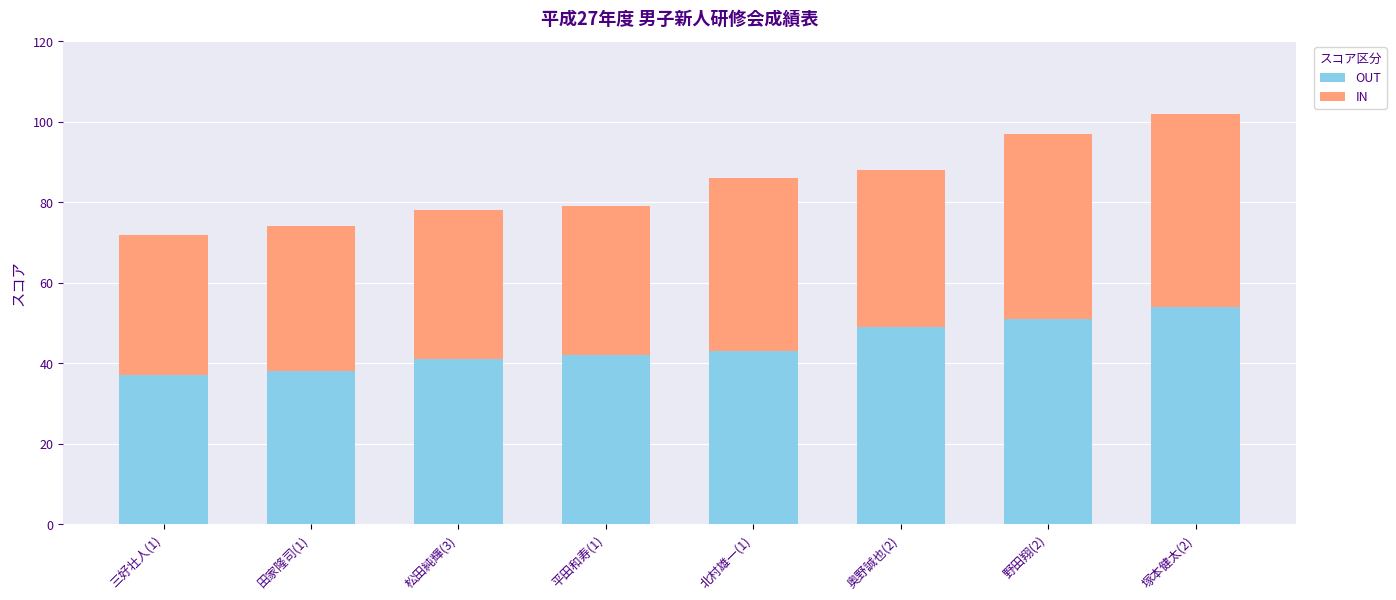

At which category is the sum across all series the highest?

塚本健太(2)